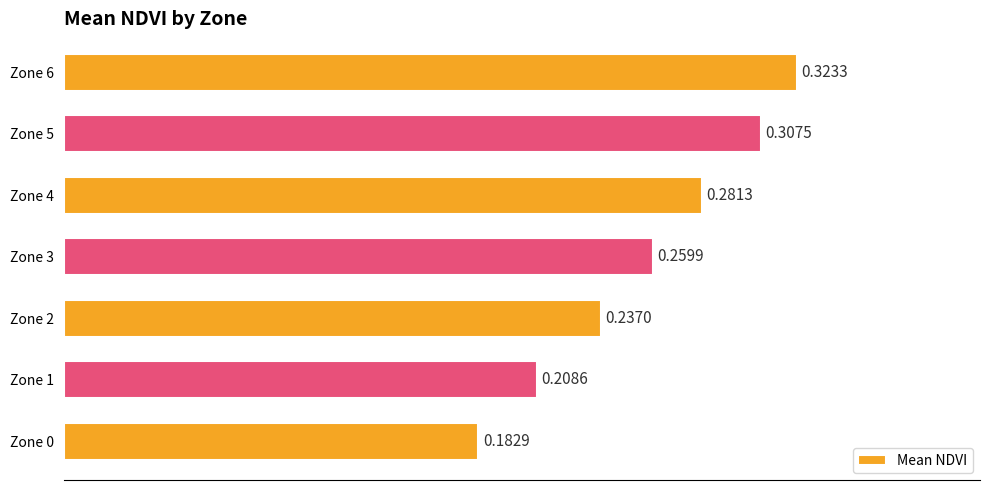

List the labels in order of value, largest first.

Zone 6, Zone 5, Zone 4, Zone 3, Zone 2, Zone 1, Zone 0